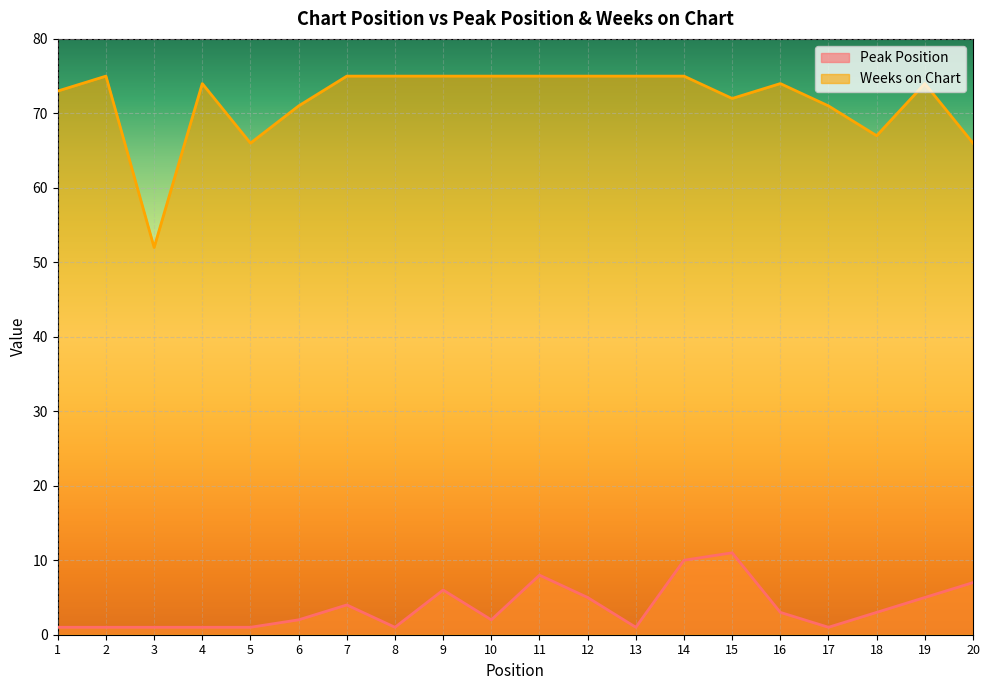

At how many categories does at least one series exceed 60?

19